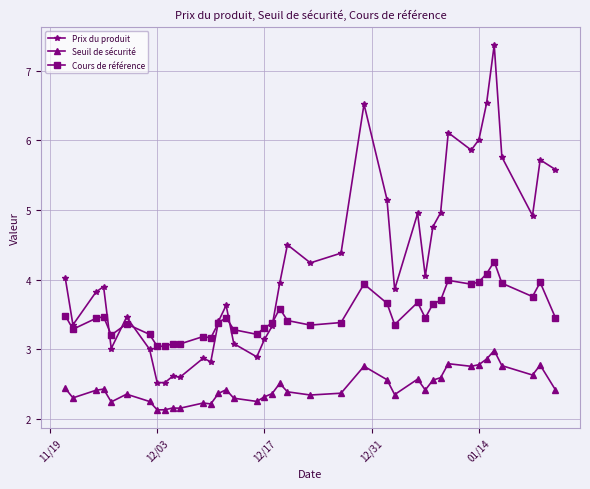

Which series has the largest total across all categories?

Prix du produit